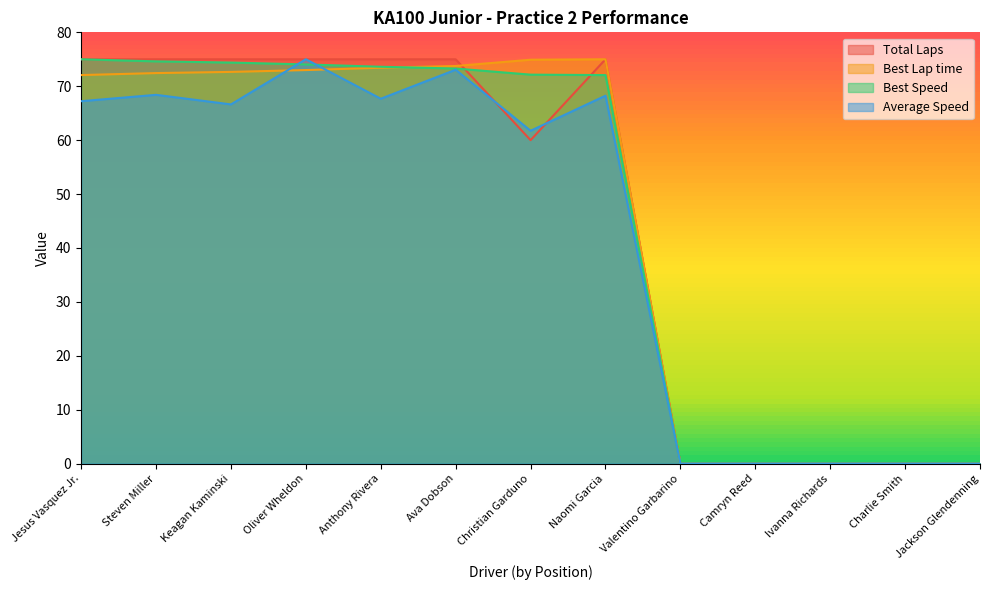

True or false: Average Speed has more than 2 points higher than both neighbors.

True